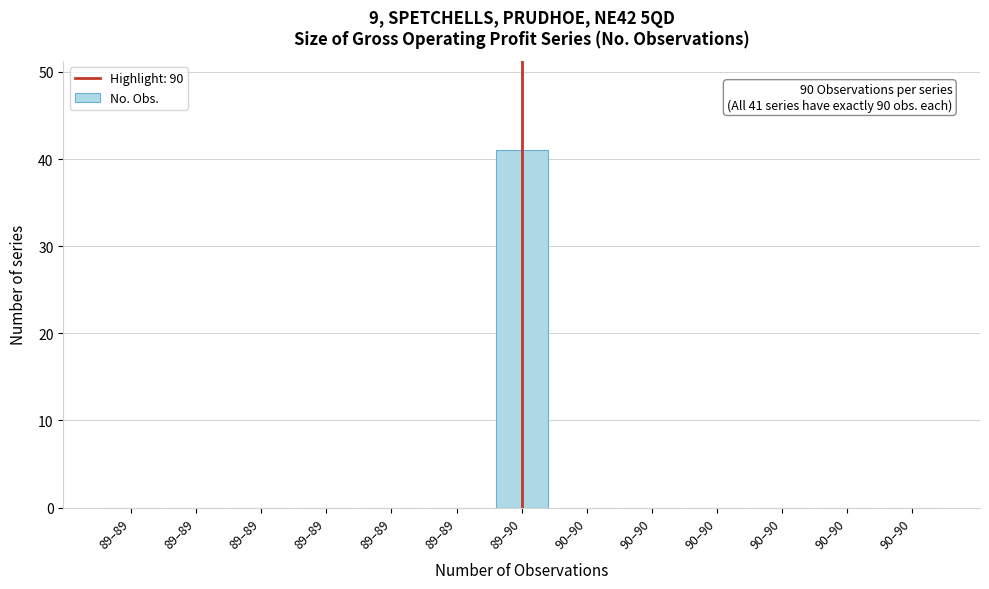

Count the number of data series in this chart.

1